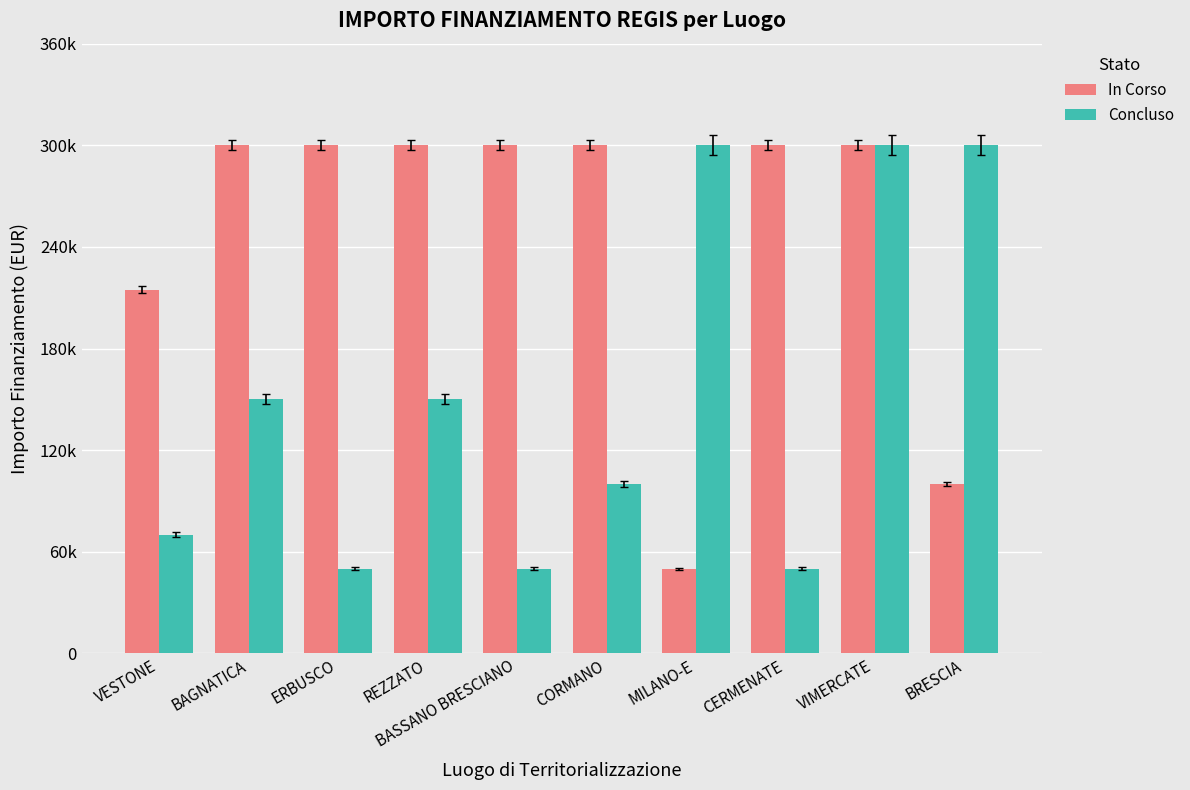

At how many categories does at least one series exceed 190102?

10